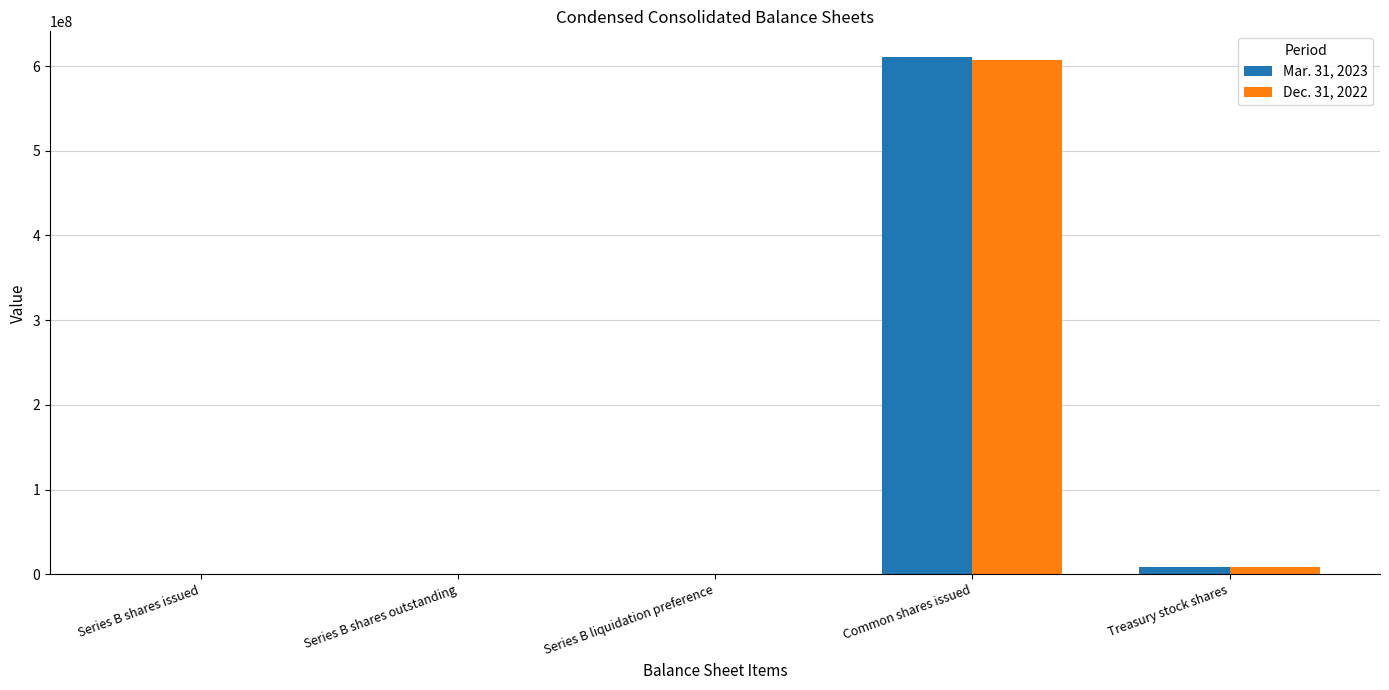

The value of Mar. 31, 2023 at Series B shares outstanding is 157776. True or false?

True